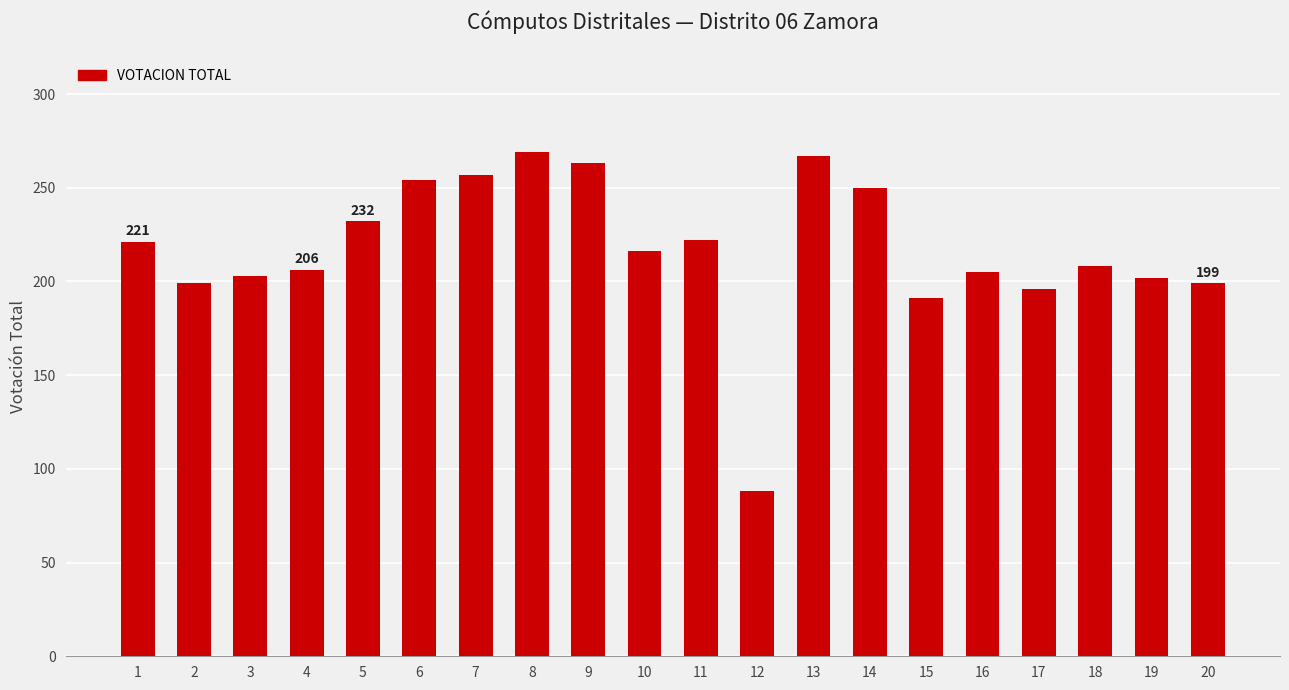

What is the change in value from 2 to 5?

+33